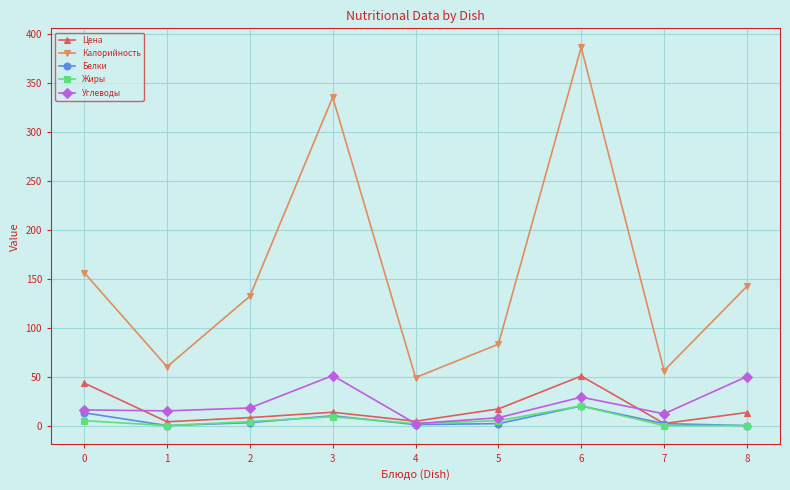

What is the sum of the Жиры values at 6 and 3?

29.0